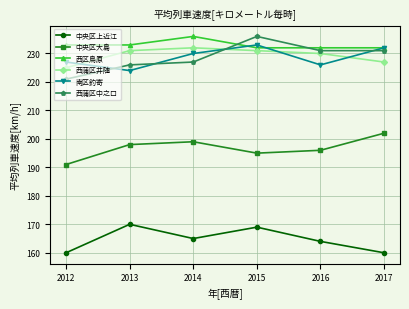

Where is 中央区上近江 nearest to the value 165?

2014